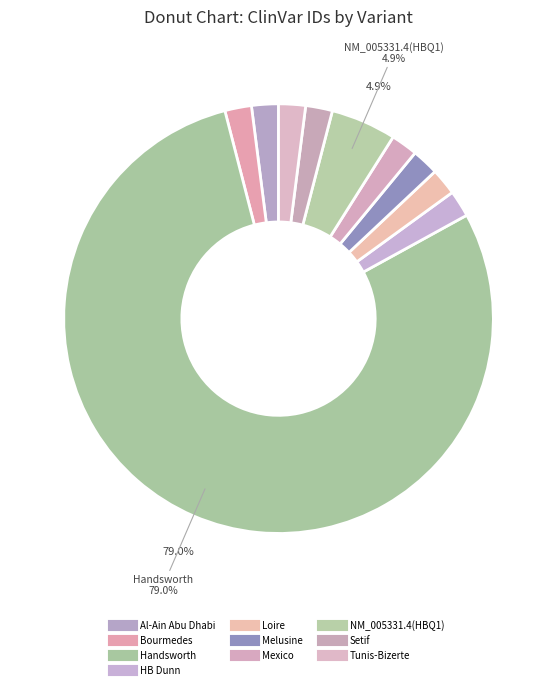

Is it true that Setif is 2% of the pie?

True